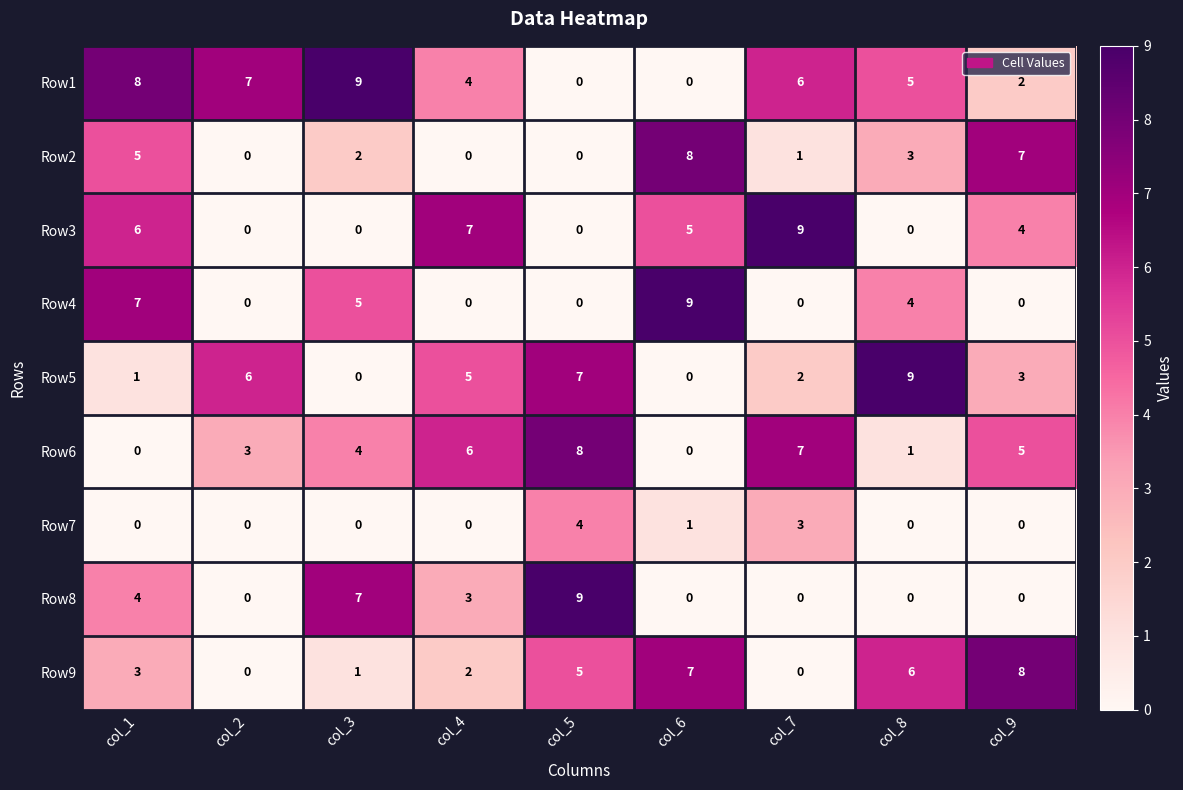

At which category is the sum across all series the highest?

col_1